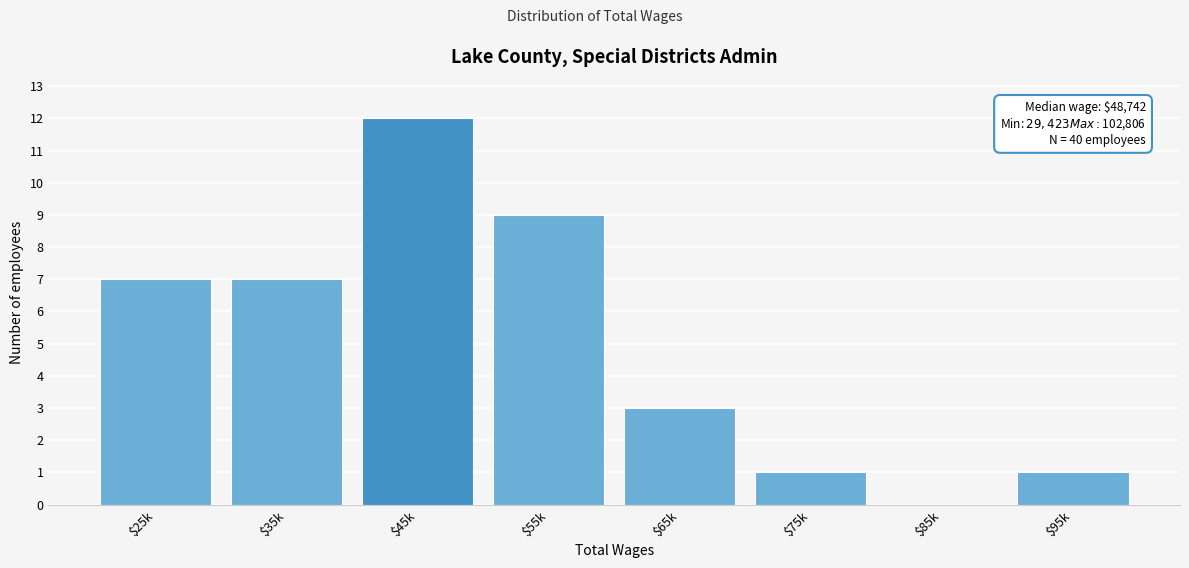

What is the sum of all values?

40